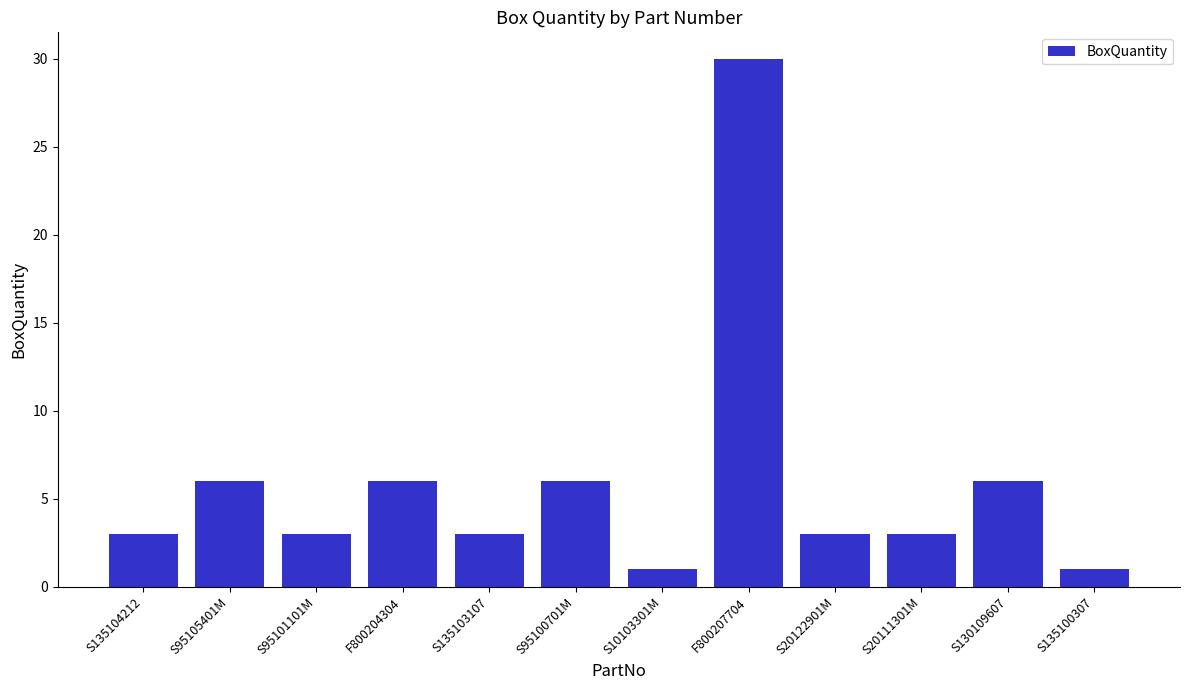

What is the ratio of the value at F800204304 to the value at S95101101M?

2.0